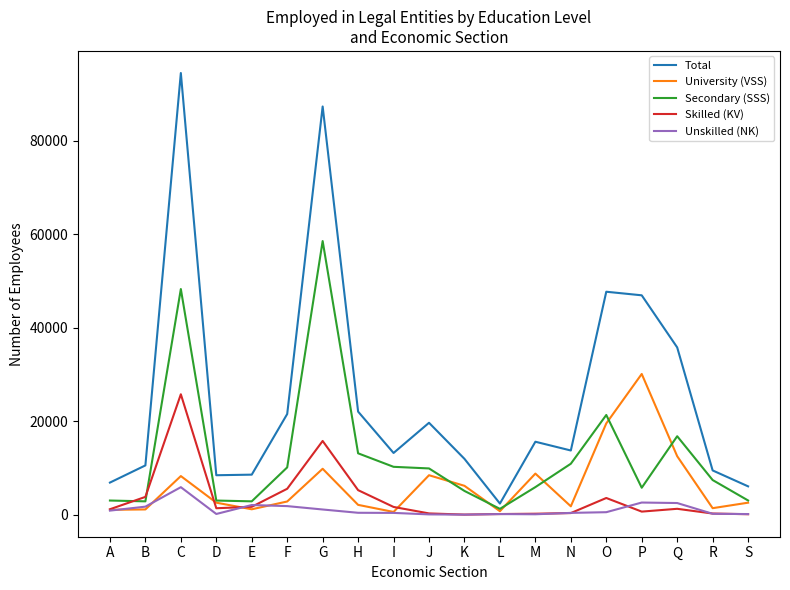

Is this an area chart (filled region under the line)?

No